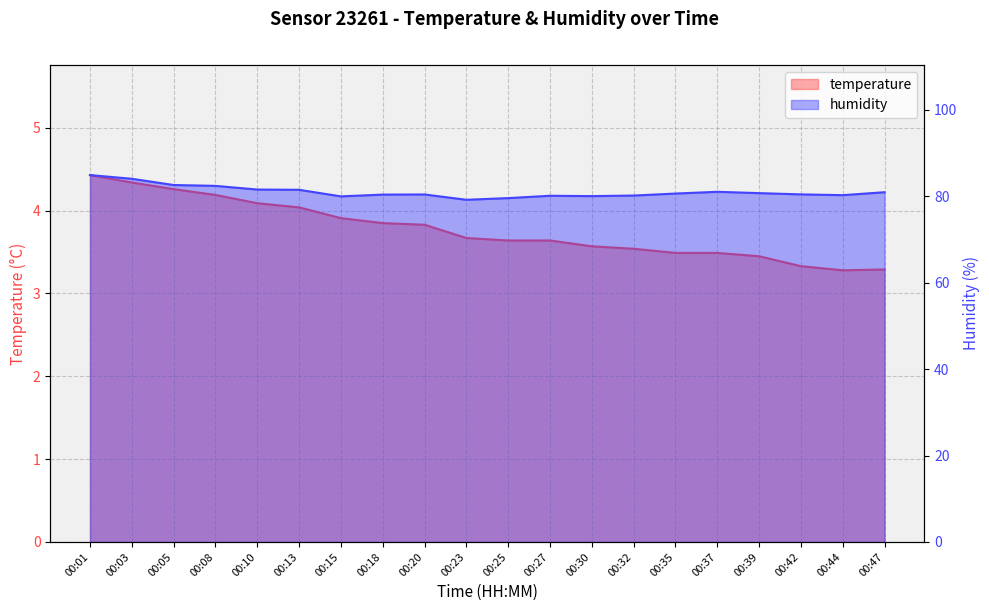

Which category has the lowest value across all series?

00:44